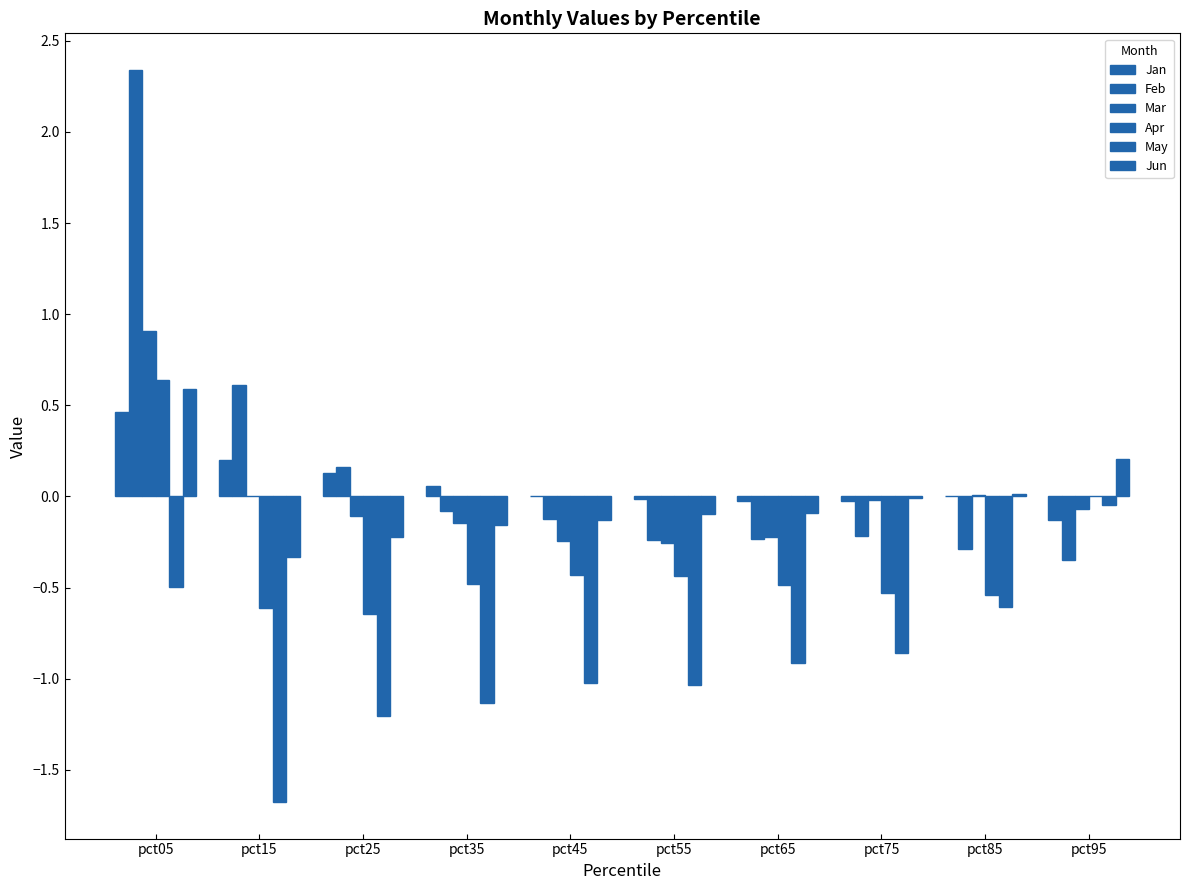

At which label does Apr first exceed 0?

pct05